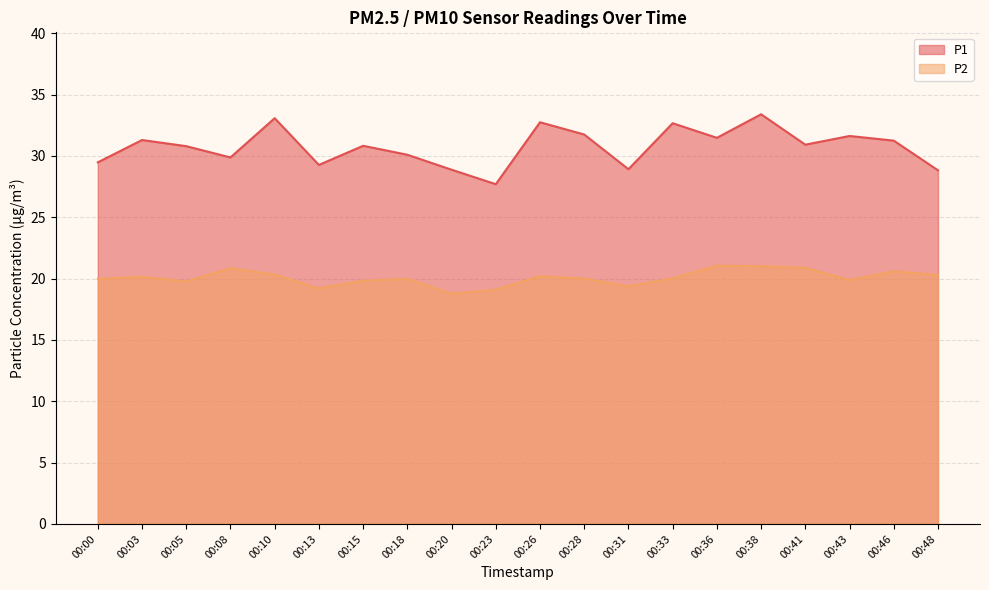

Which series changed the most between 00:10 and 00:13?

P1